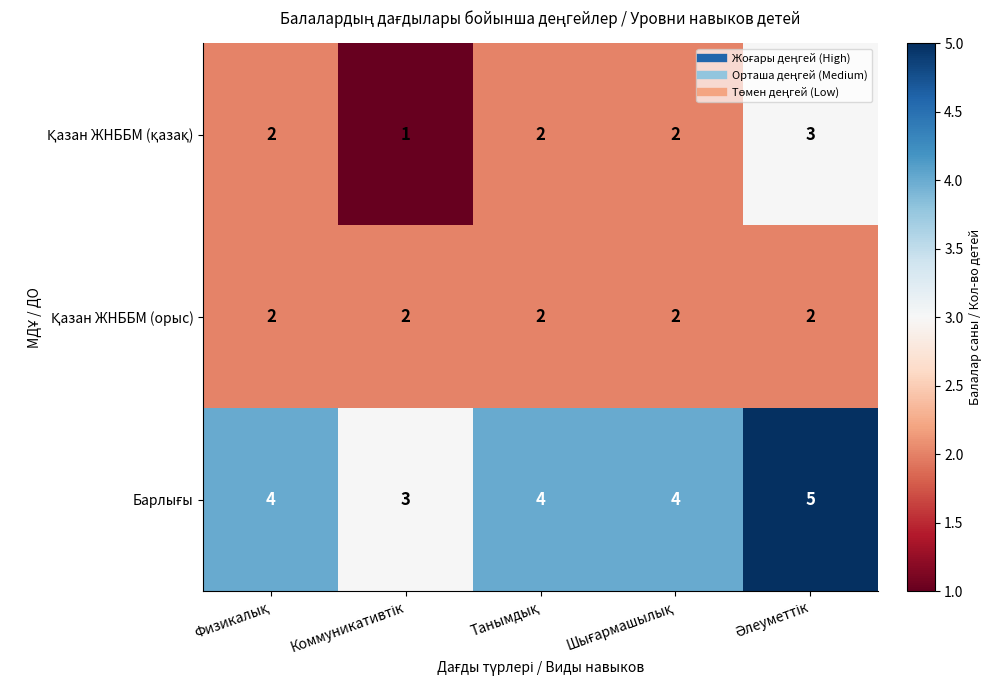

What is the maximum value shown in the chart?

5